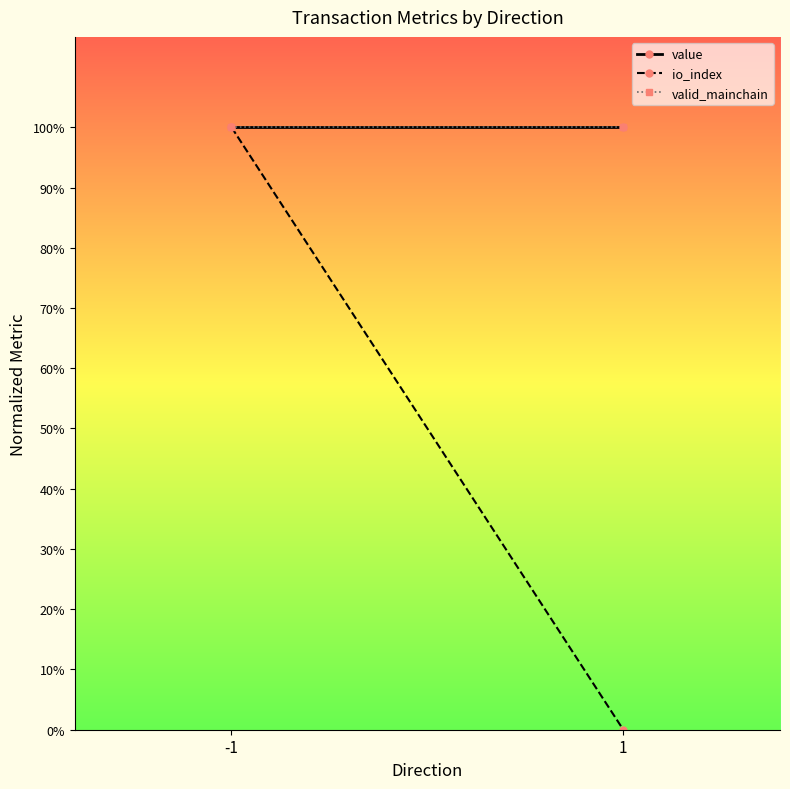

Read the value value at -1.

1